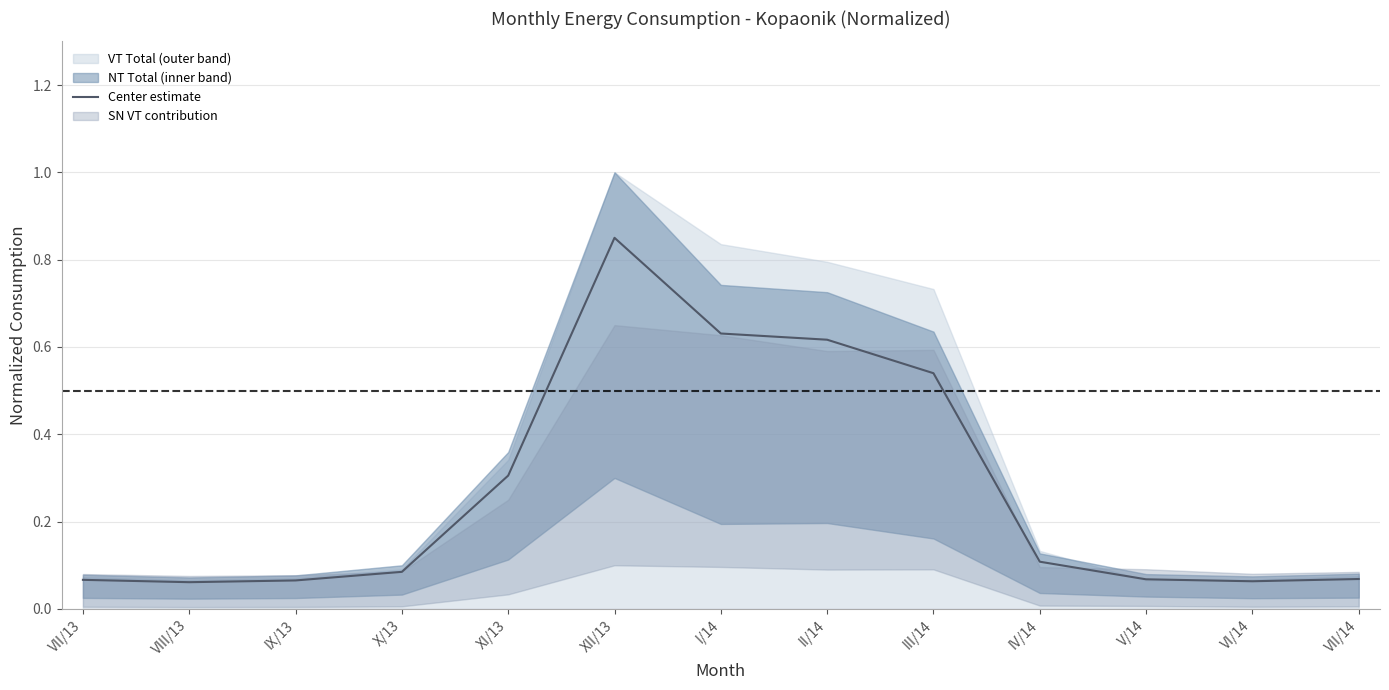

List the labels in order of value, largest first.

XII/13, I/14, II/14, III/14, XI/13, IV/14, X/13, VII/14, V/14, VII/13, IX/13, VI/14, VIII/13